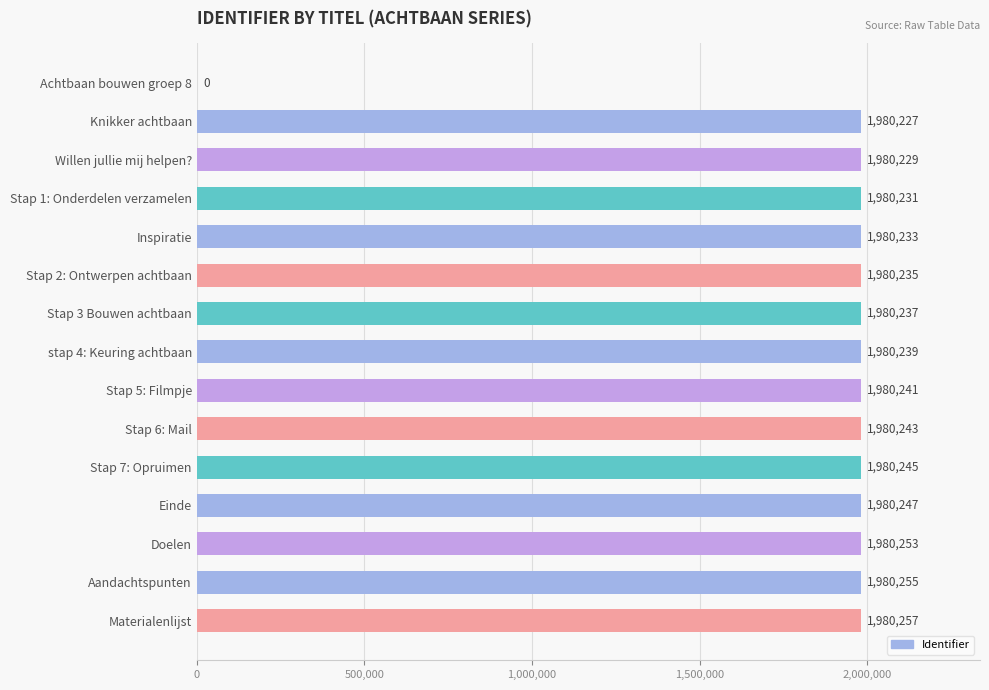

Which category has the highest value across all series?

Materialenlijst